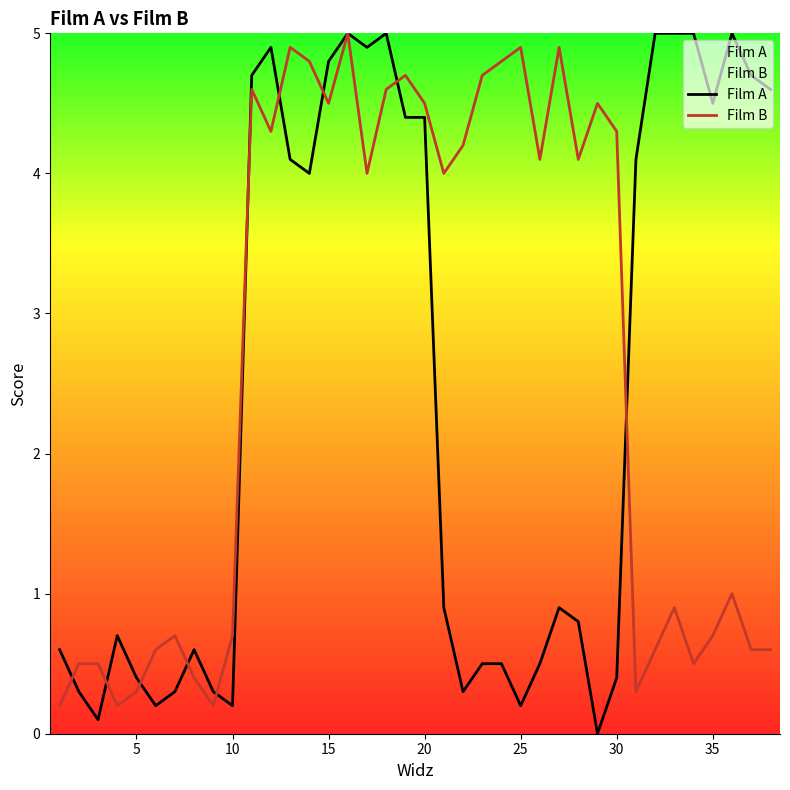

List the series in order of their overall mean, highest first.

Film B, Film A